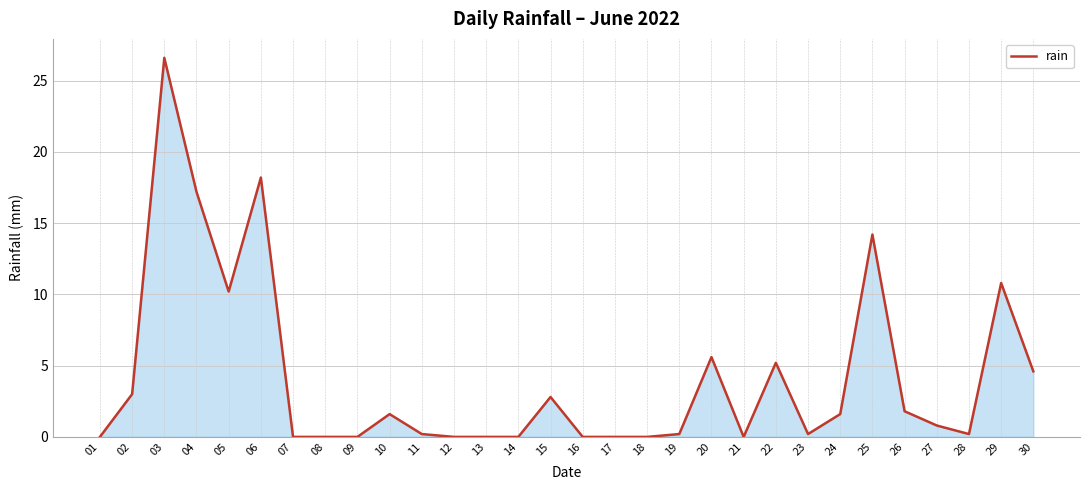

Which category has the highest value across all series?

03